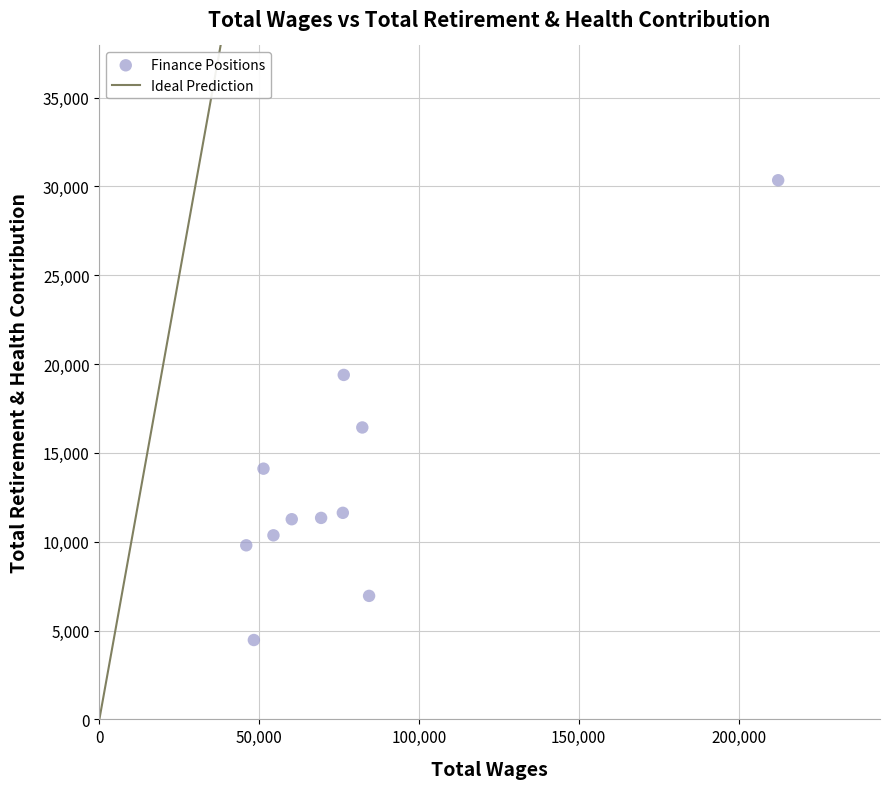

What is the average Y value?

13283